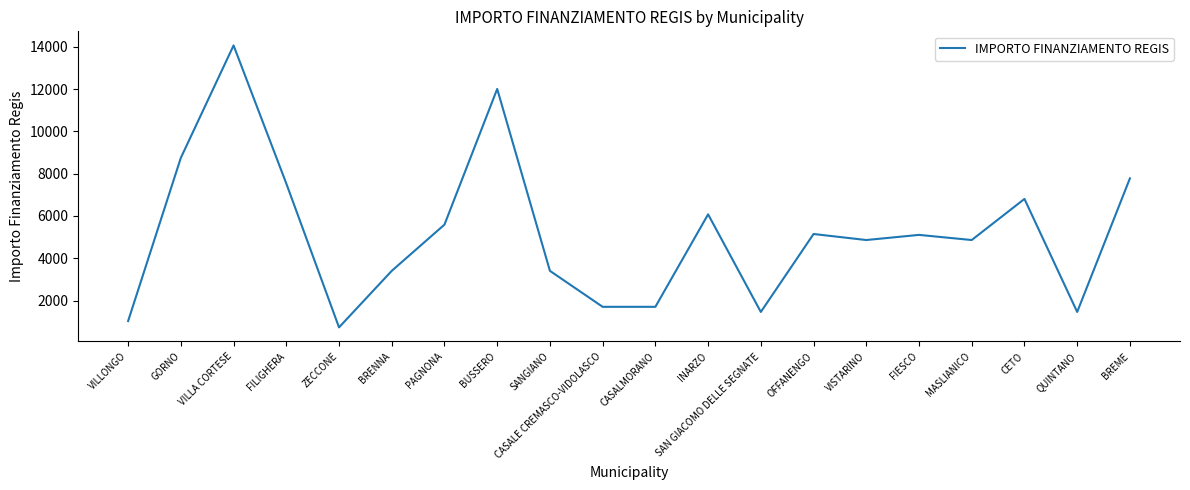

What value does the data have at FILIGHERA, to the nearest 10?

7530